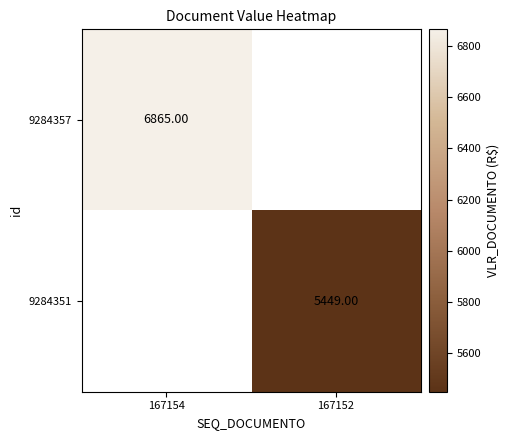

Is the value of 9284351 at 167152 greater than the value of 9284357 at 167154?

No